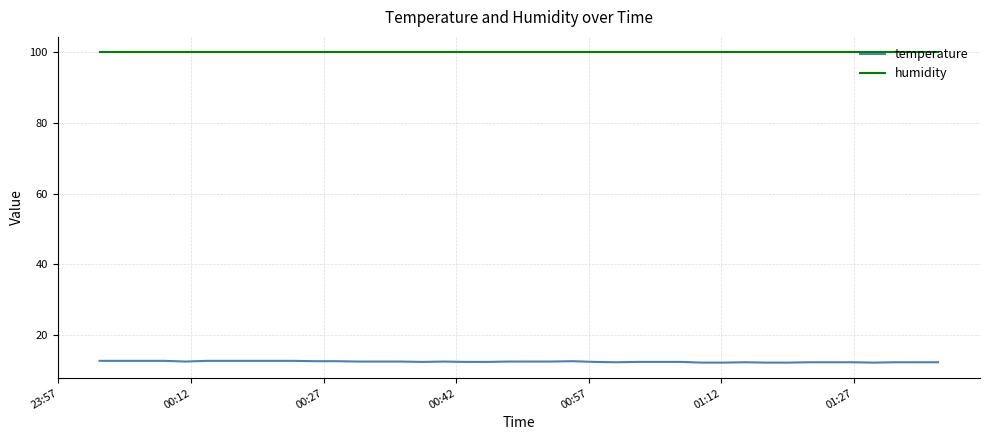

True or false: temperature has more than 1 points higher than both neighbors.

True